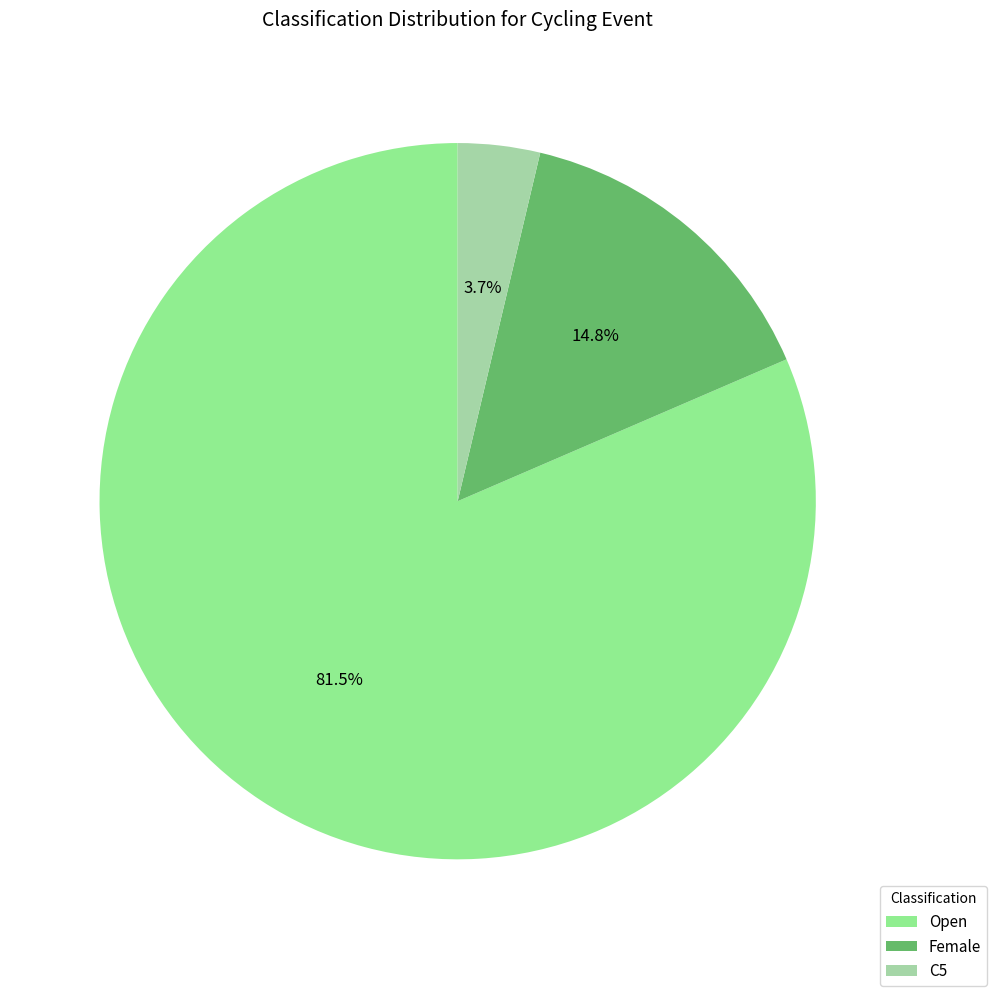

To the nearest percent, what percentage of the pie is Open?

81%